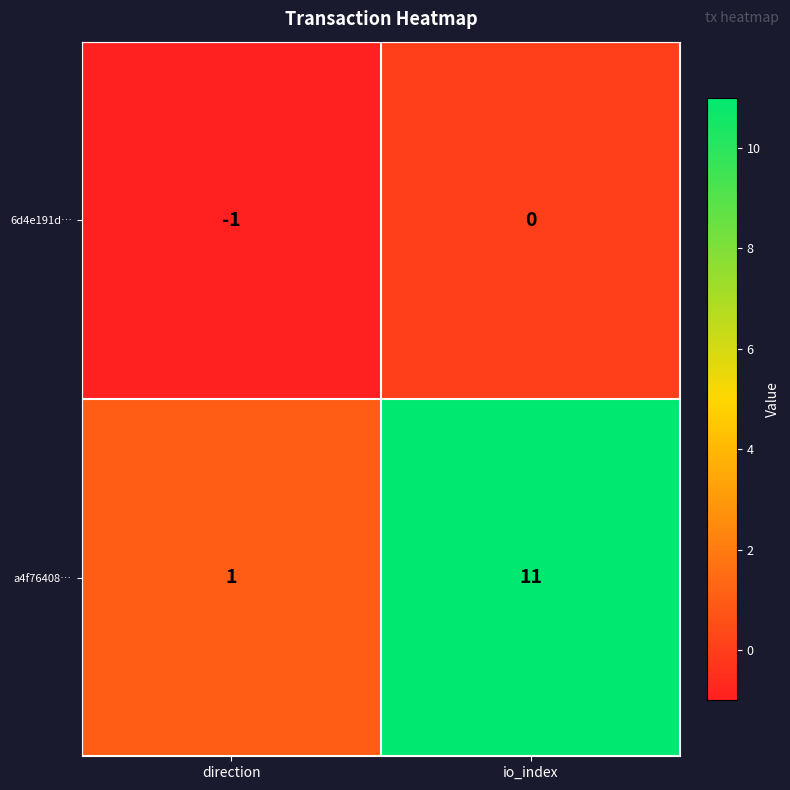

Which series changed the most between direction and io_index?

a4f76408…